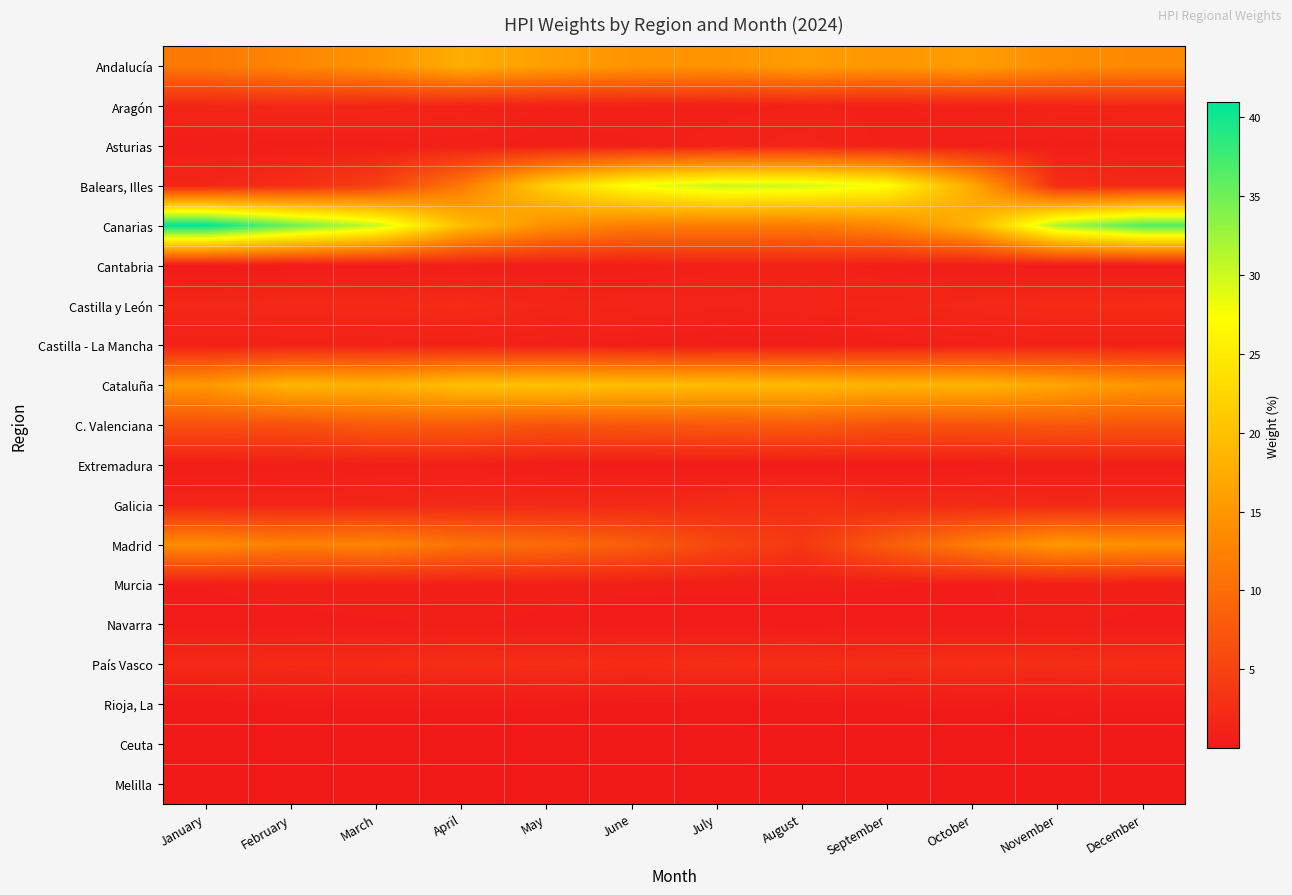

What is the maximum value shown in the chart?

41.0